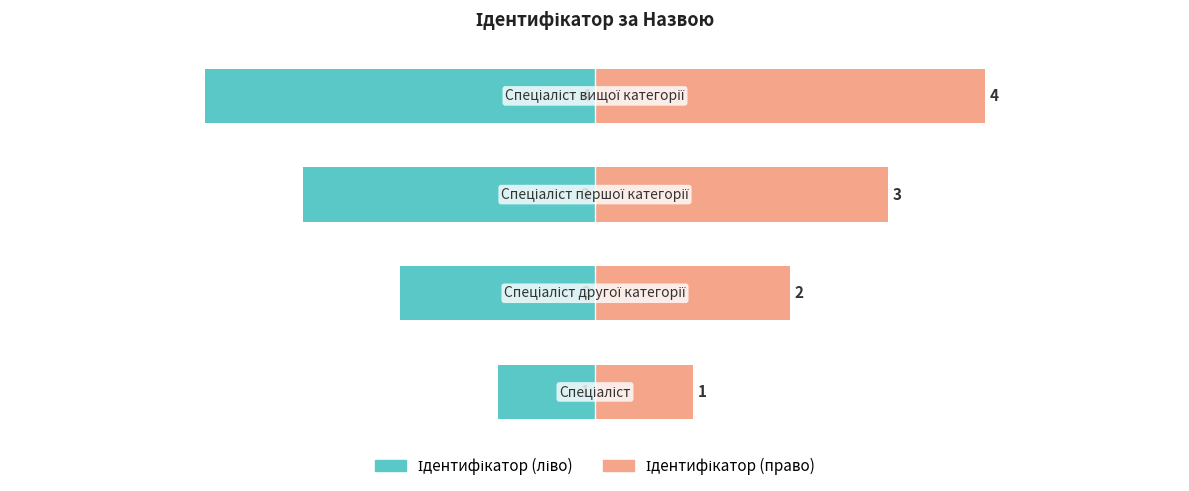

List the series in order of their overall mean, highest first.

Ідентифікатор (право), Ідентифікатор (ліво)